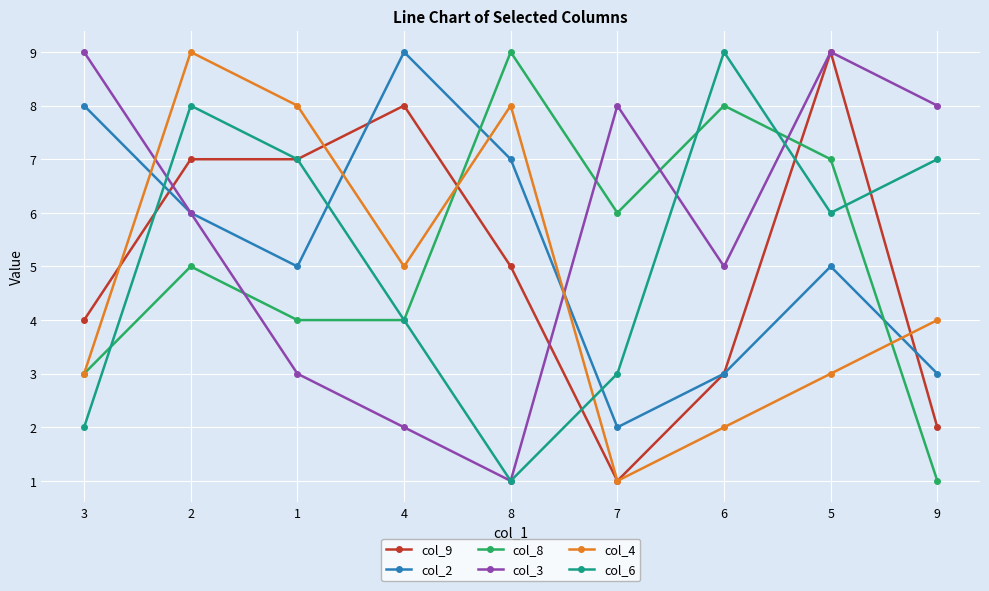

What is the value of the col_3 point at the 1st from the left?

9